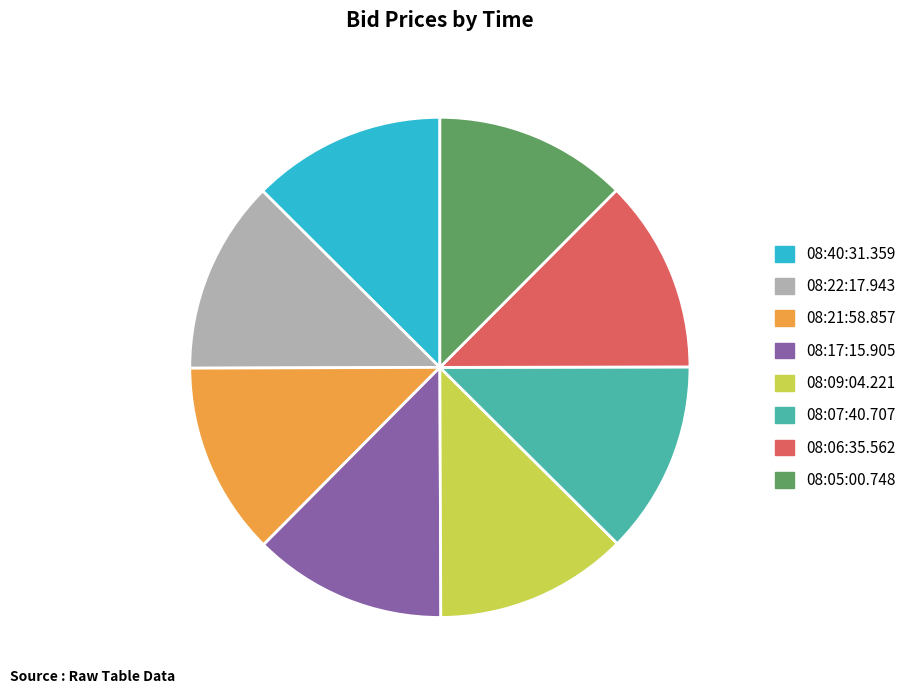

Do 08:07:40.707 and 08:06:35.562 together represent more than half of the pie?

No